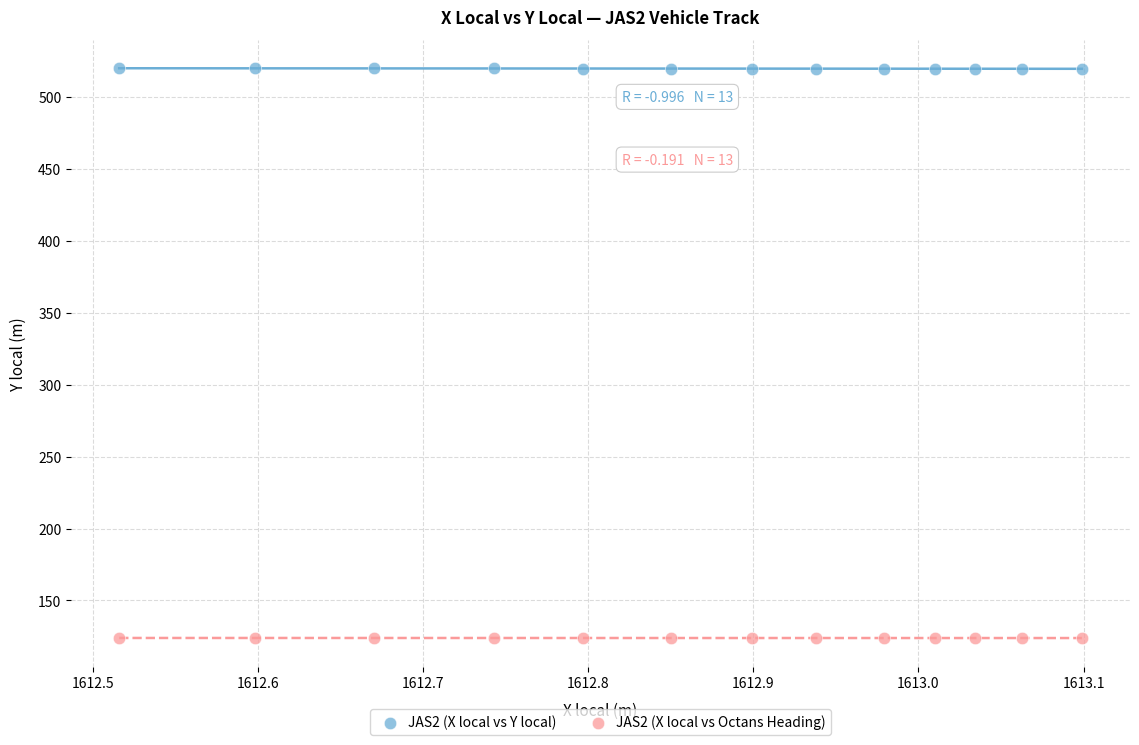

What is the X range (max minus min) for the scatter plot?

0.6